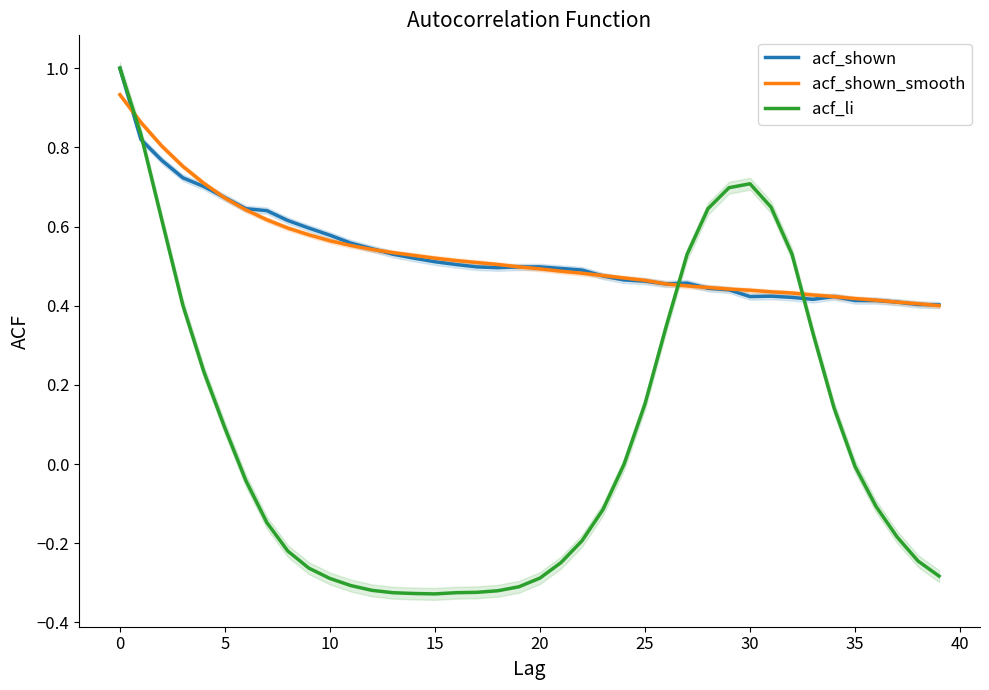

Is it true that acf_li equals -0.3 at 20?

True